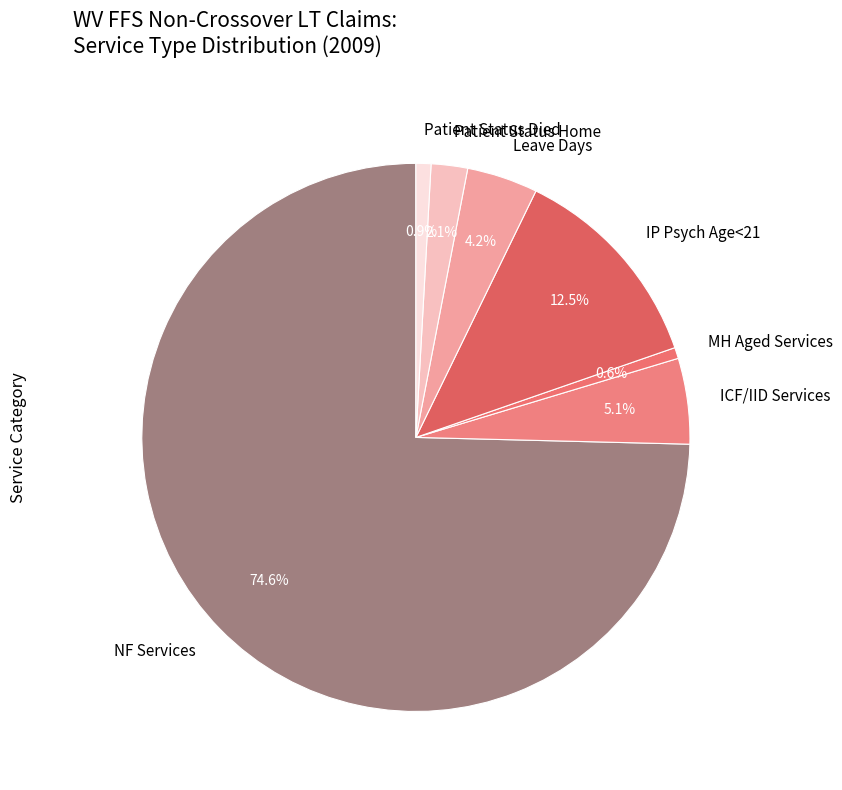

How many segments does this pie chart have?

7